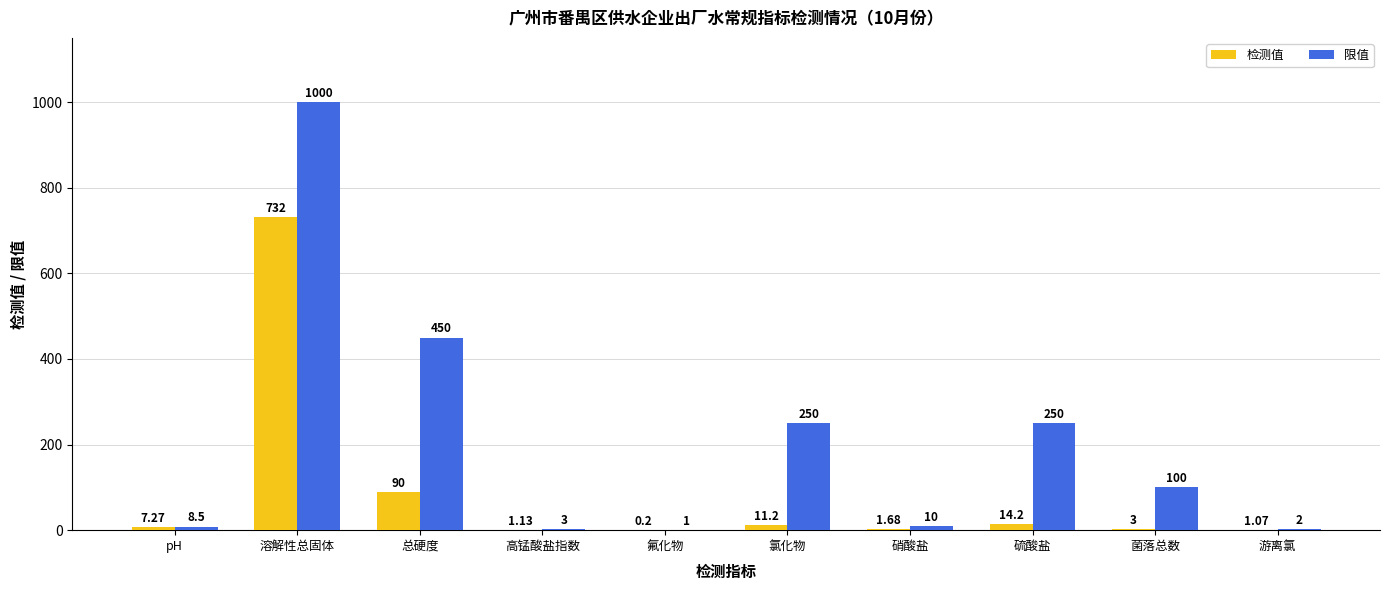

Which series changed the most between 高锰酸盐指数 and 氯化物?

限值